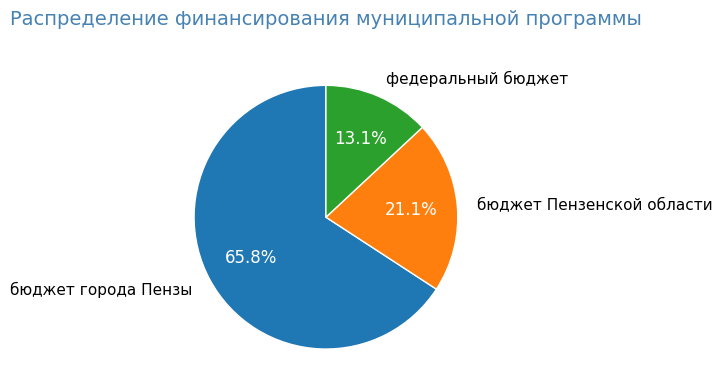

Which category has the biggest portion of the pie?

бюджет города Пензы